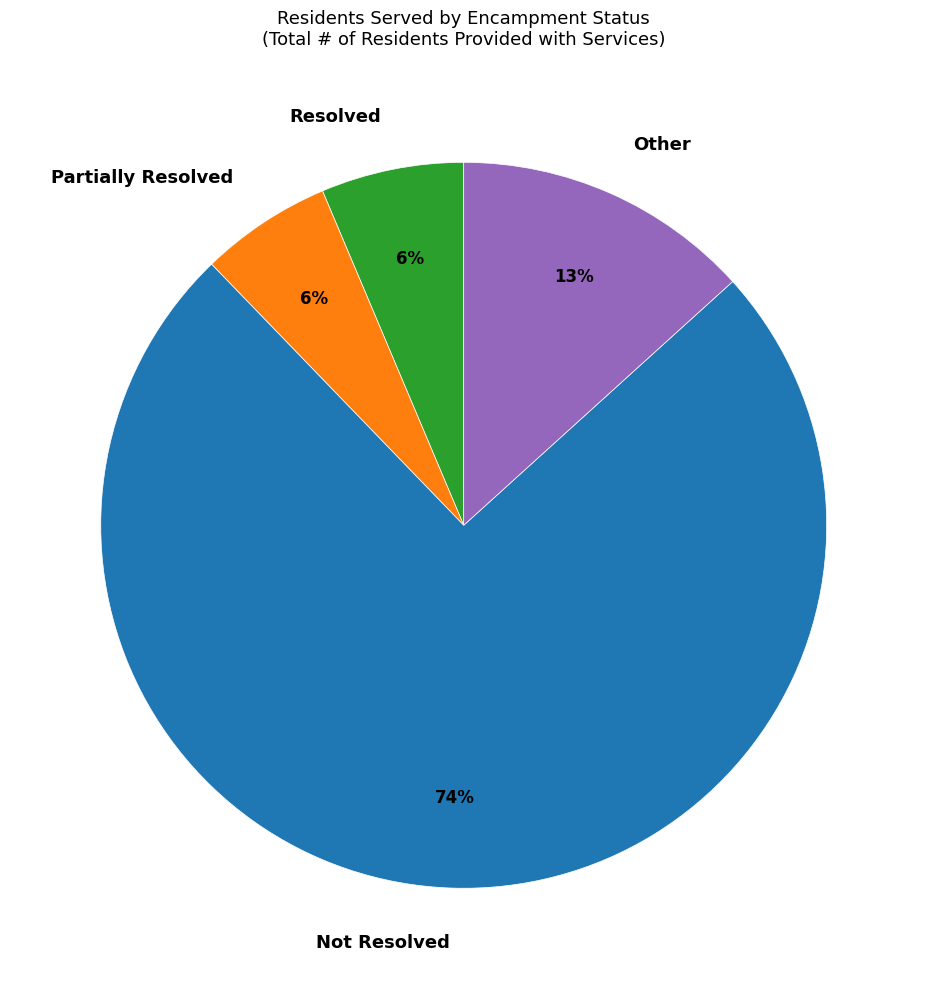

Which category has the biggest portion of the pie?

Not Resolved